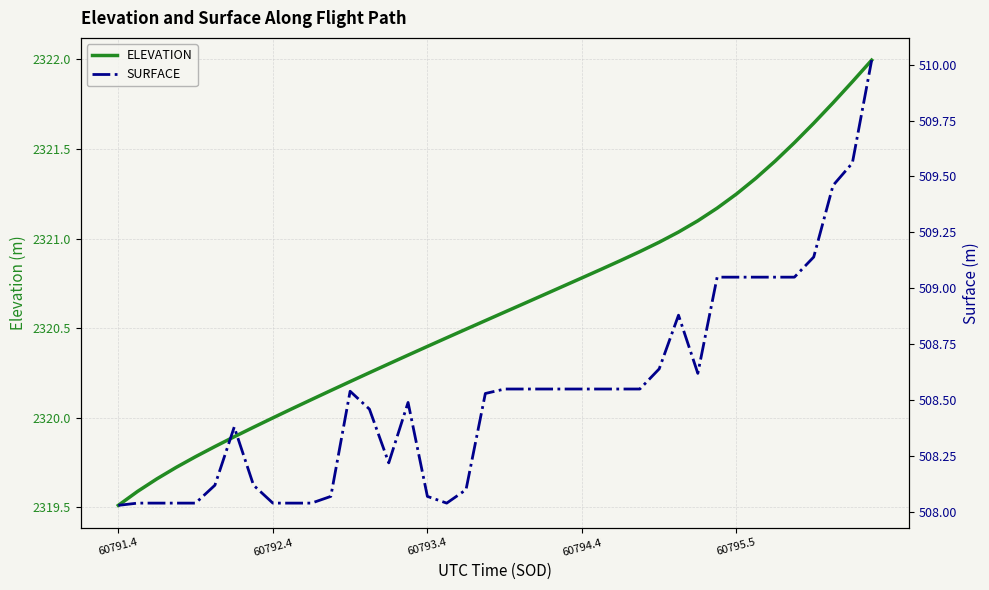

What is the lowest value of the SURFACE series?

508.0